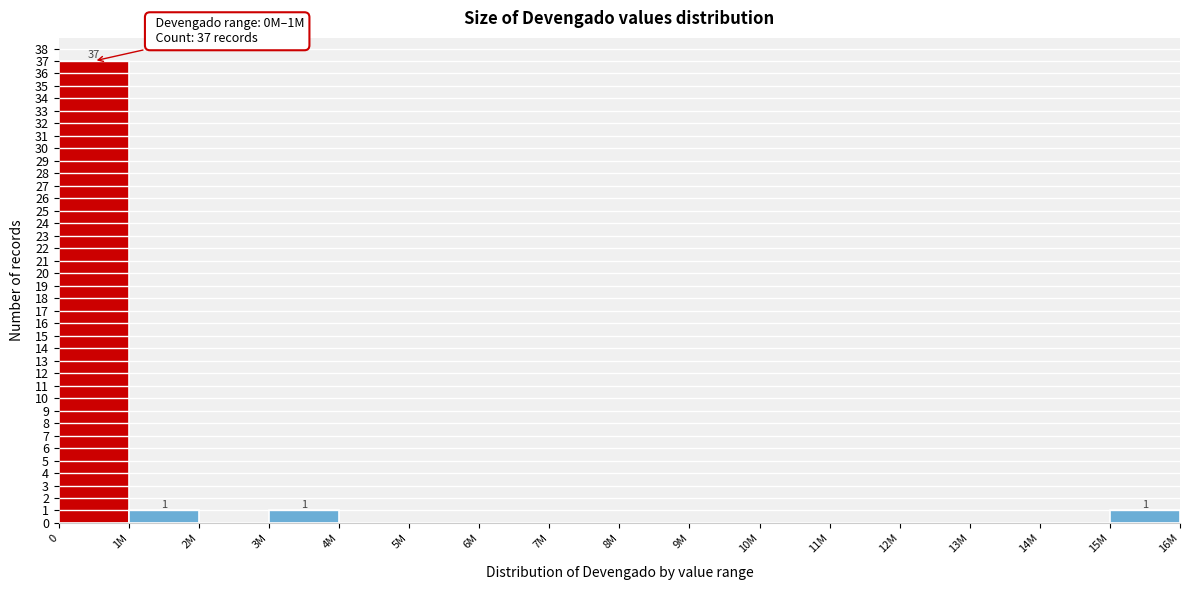

Reading left to right, transcribe all the data shown in this chart.

0=37	1M=1	2M=0	3M=1	4M=0	5M=0	6M=0	7M=0	8M=0	9M=0	10M=0	11M=0	12M=0	13M=0	14M=0	15M=1